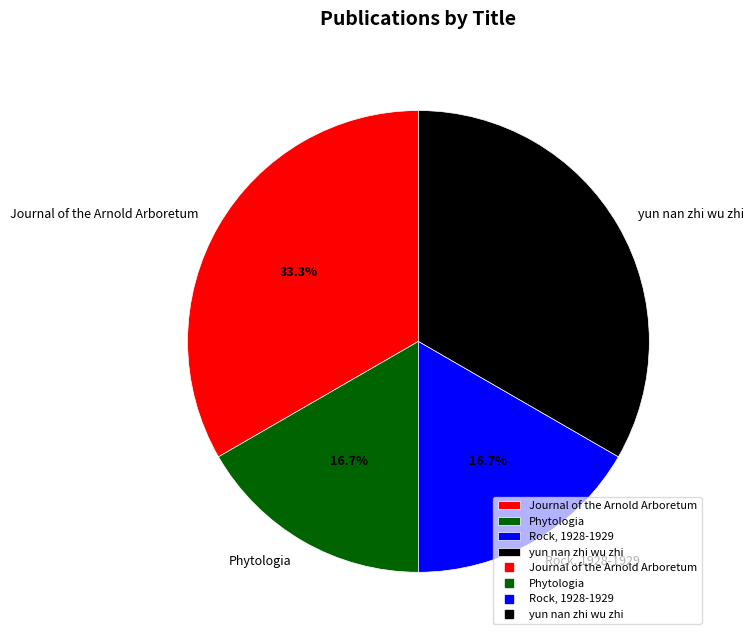

Is it true that yun nan zhi wu zhi is 33% of the pie?

True